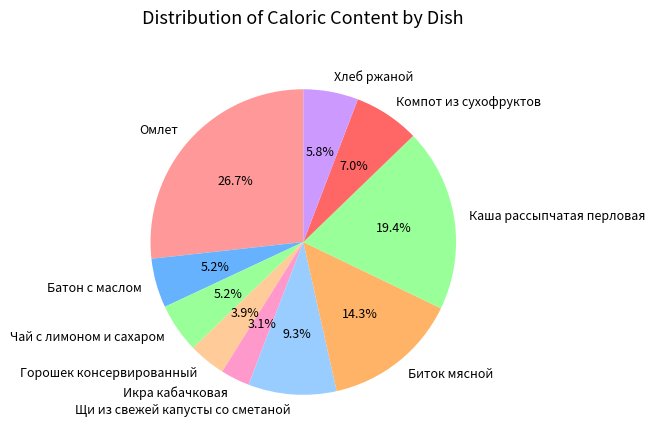

To the nearest percent, what is the average slice percentage?

10%